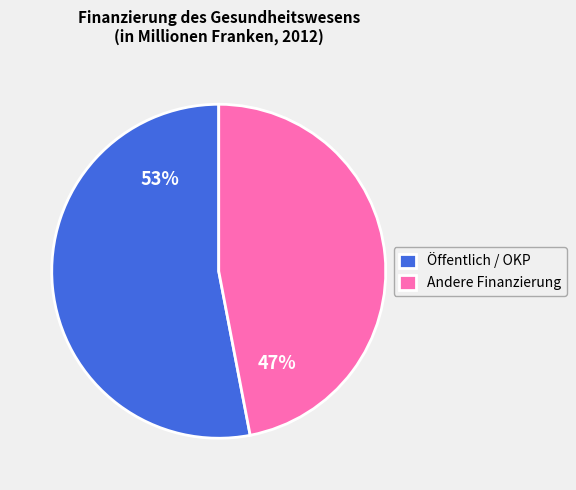

Combined, do Andere Finanzierung and Öffentlich / OKP account for over 50%?

Yes